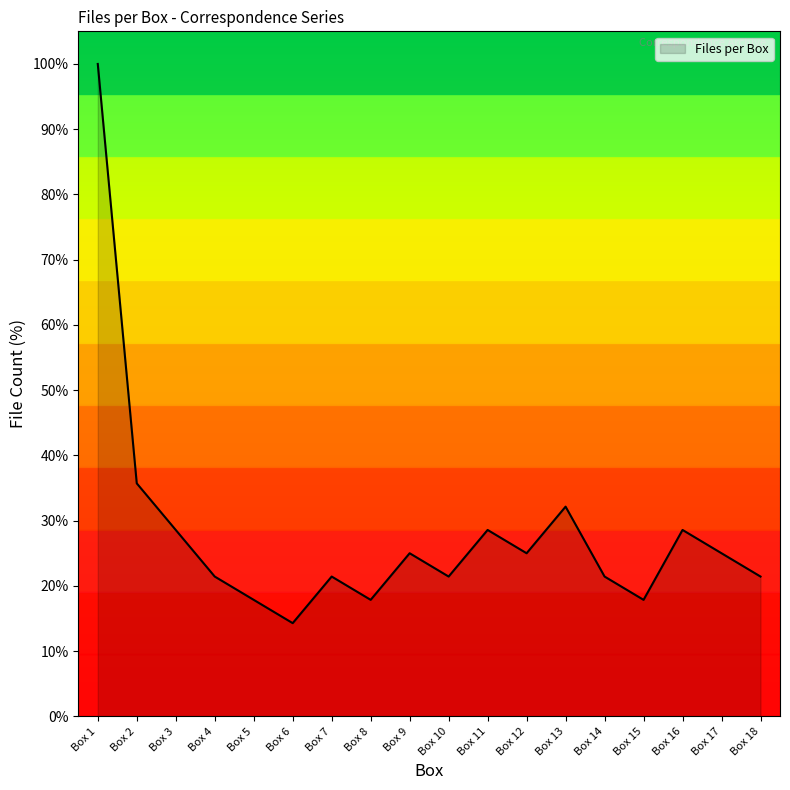

What is the greatest value displayed?

100.0